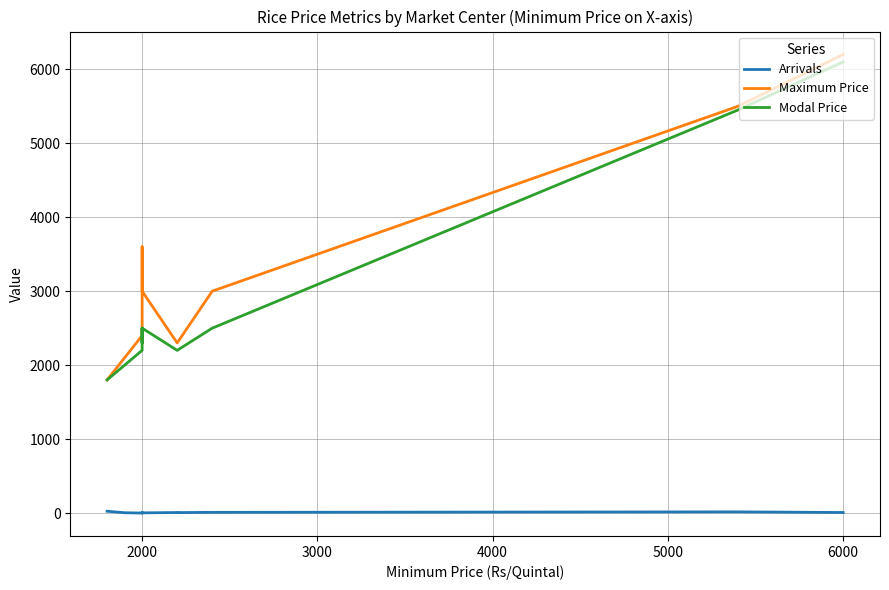

What is the sum of all Modal Price values?

34250.0